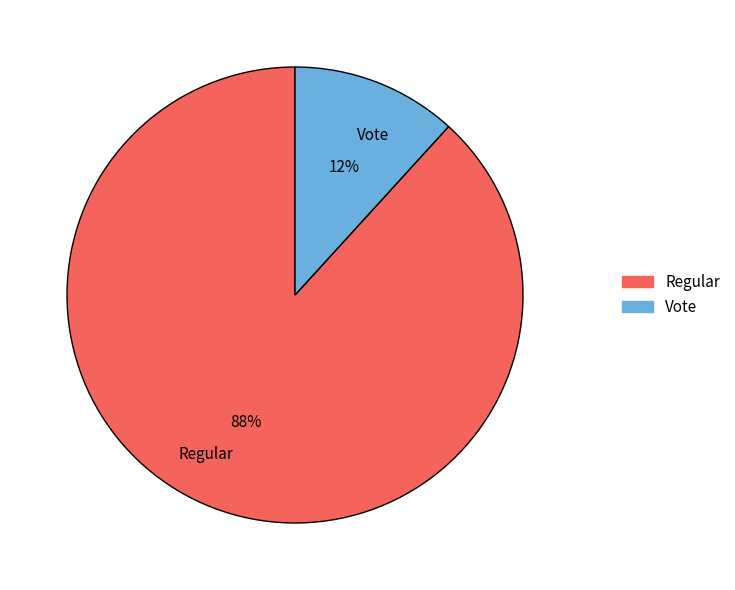

Is the sum of Regular and Vote greater than half?

Yes